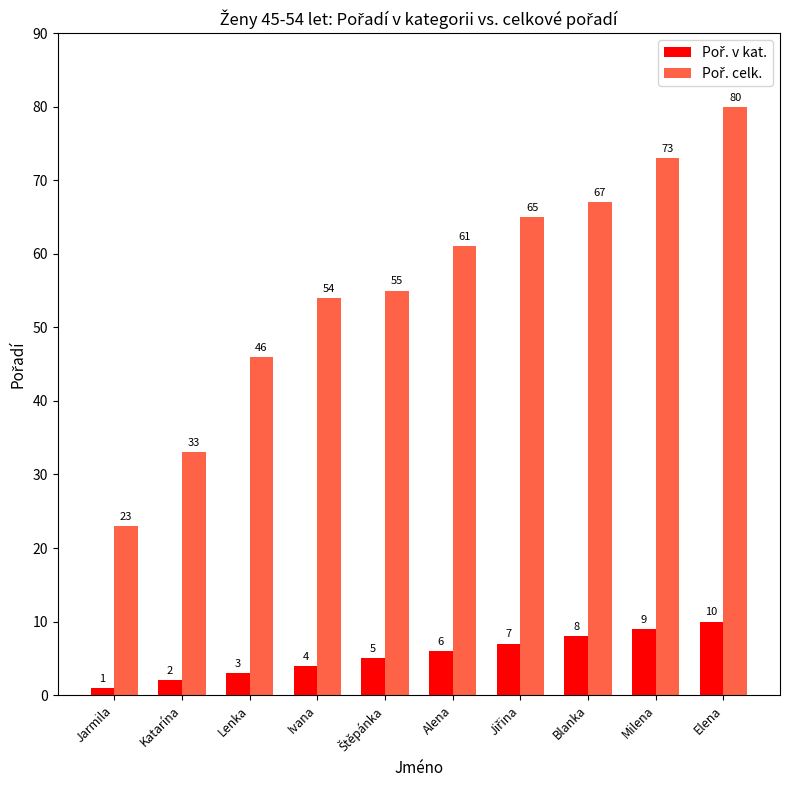

What is the label of the 10th bar from the right?

Jarmila